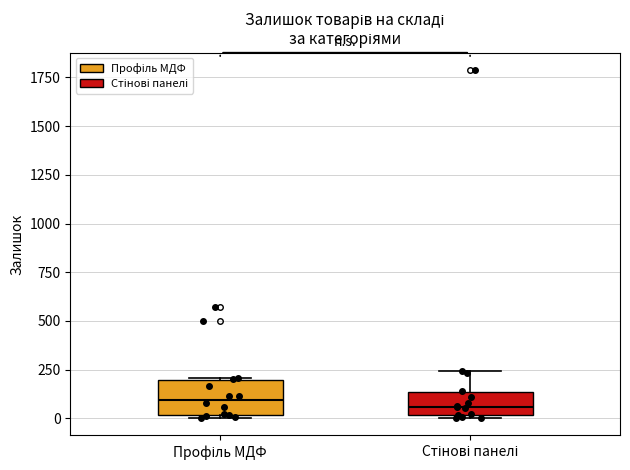

Reading left to right, transcribe this box plot: for each box, give where its median line is, the range the box spans, and where its two whiskers end, as read against the y-axis. The values are not printed on the chart, so give them approximately, as read against the axis.

Профіль МДФ: median 100, box 0 to 200, whiskers 0 (just below the box's lower edge) to 200
Стінові панелі: median 50, box 0 to 150, whiskers 0 to 250